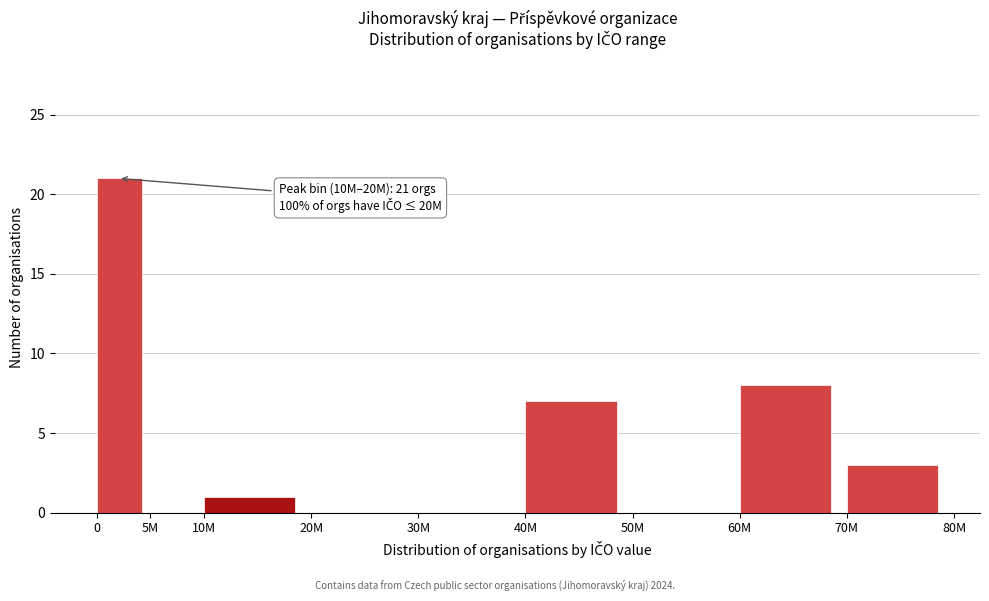

Reading left to right, list all the values displayed in this chart.

0=21	5M=0	10M=1	20M=0	30M=0	40M=7	50M=0	60M=8	70M=3